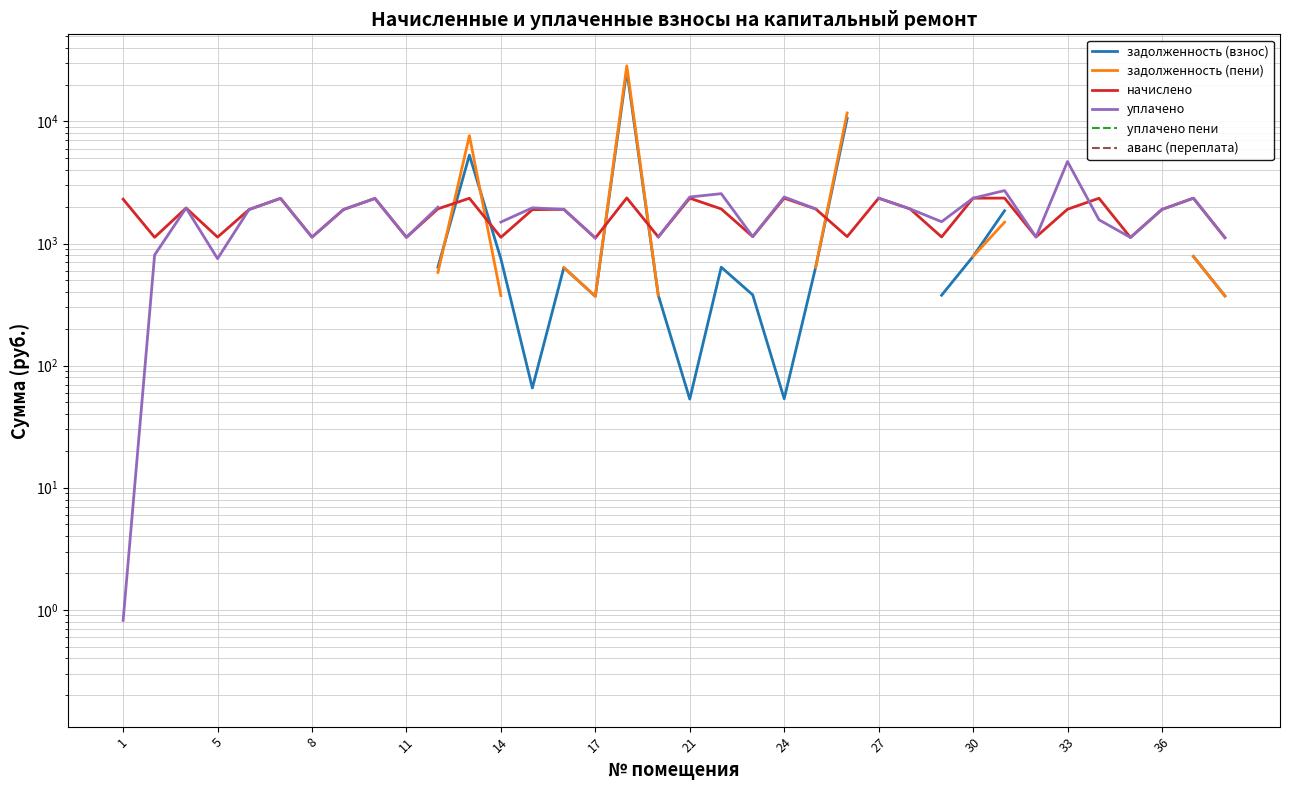

How many values in the задолженность (пени) series exceed 640?

9